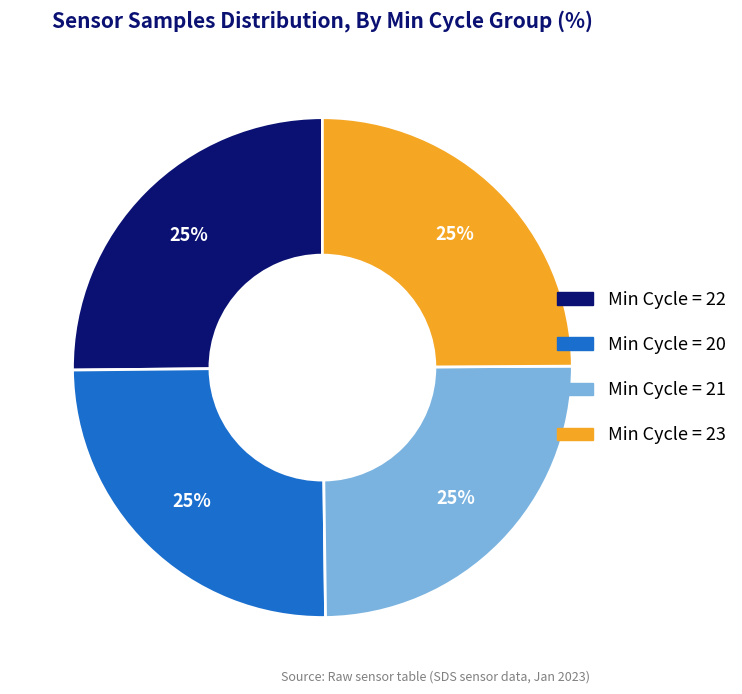

To the nearest percent, what is the average slice percentage?

25%